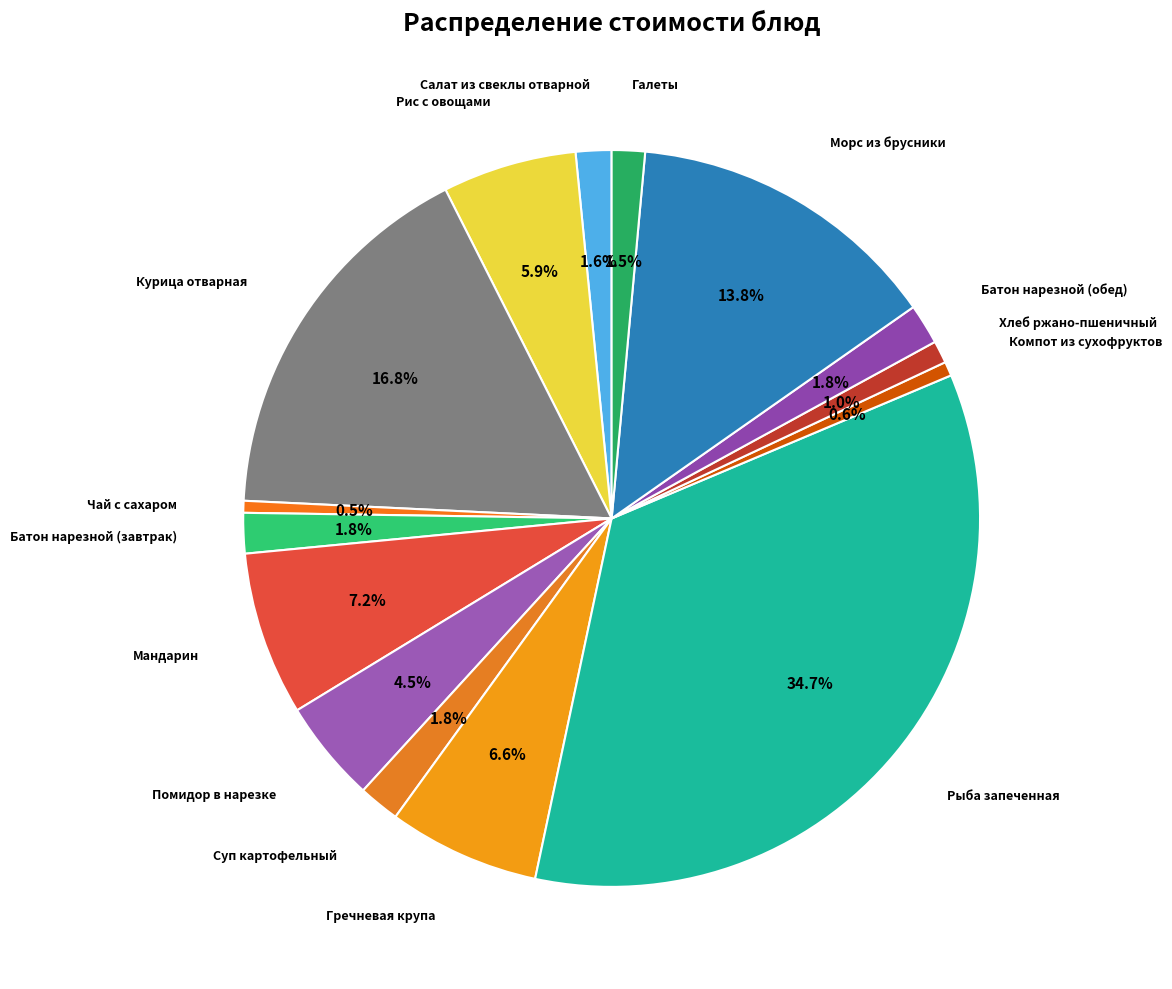

How many segments does this pie chart have?

15